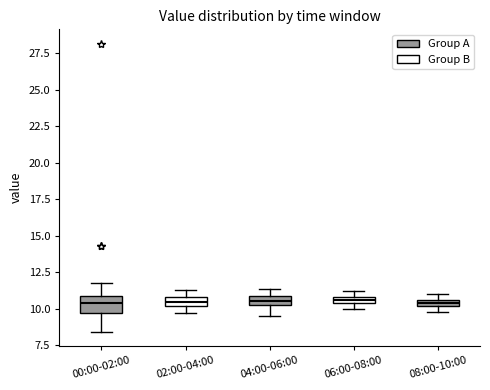

Comparing the boxes themselves (not the whiskers), which one is the tallest?

00:00-02:00